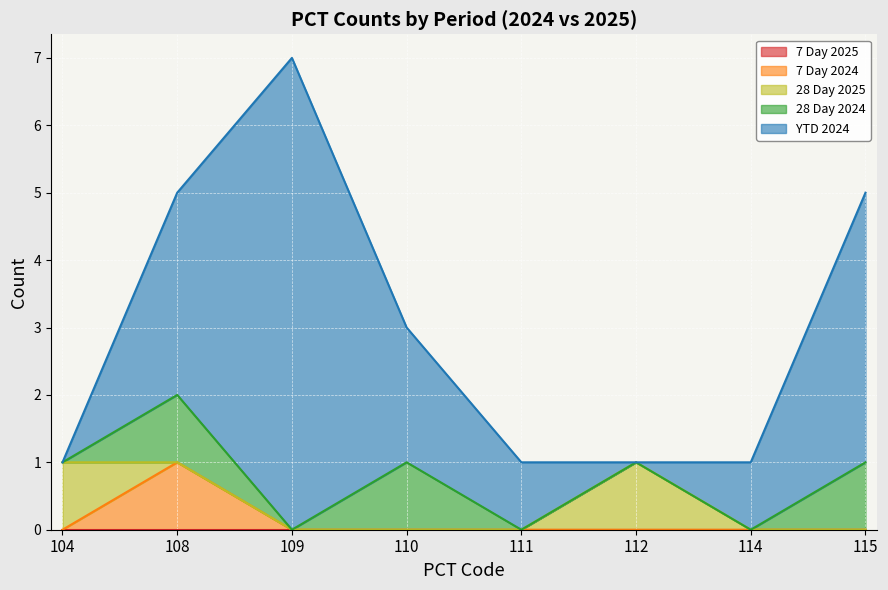

How many data points does each series have?

8